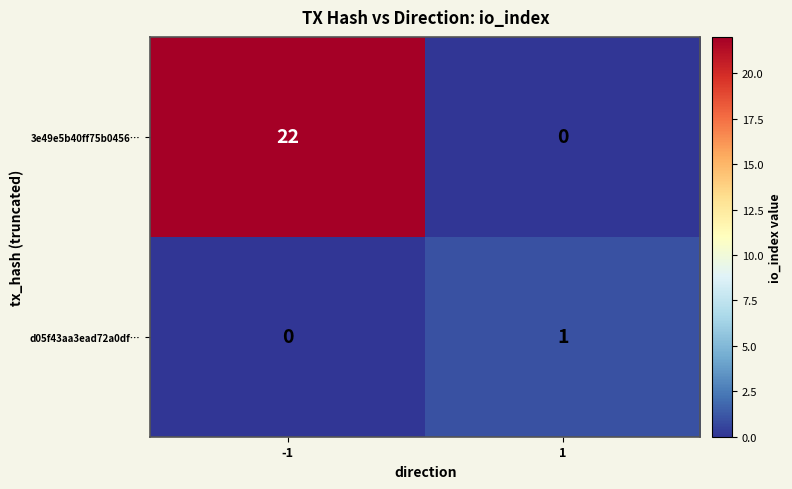

At 1, list the series in order from smallest to largest.

3e49e5b40ff75b0456…, d05f43aa3ead72a0df…